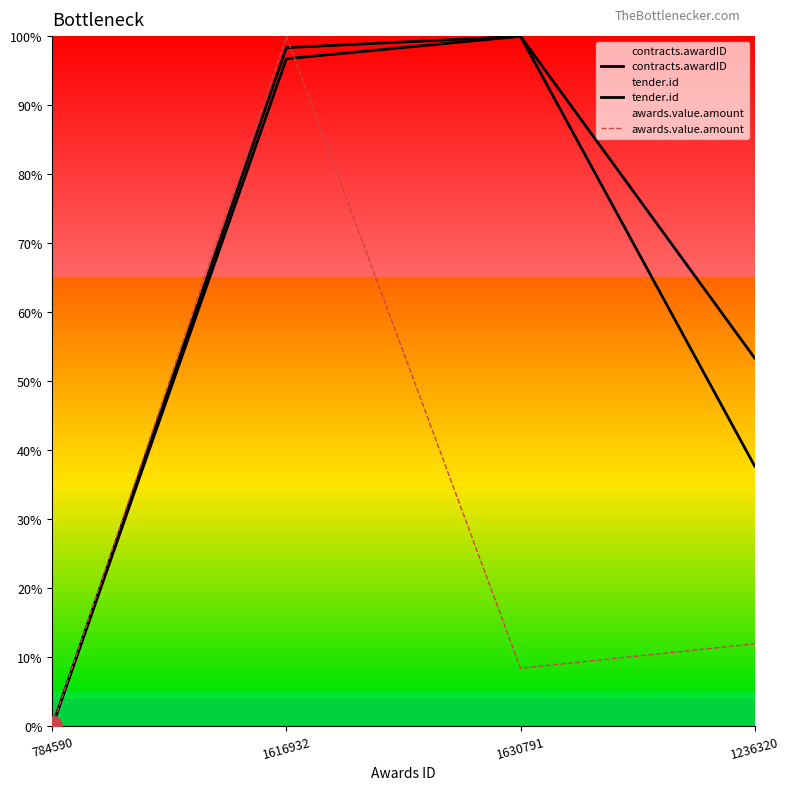

What is the sum of all tender.id values?

2.3